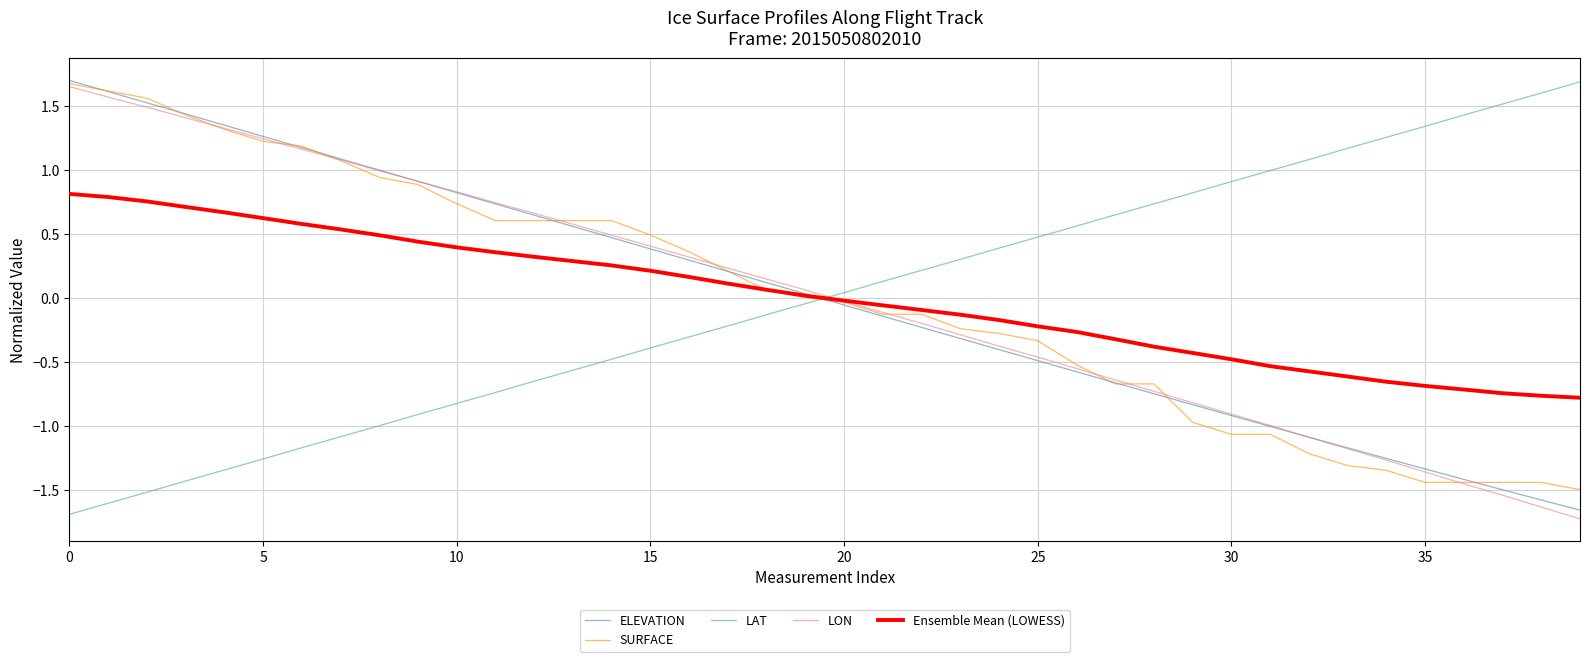

At how many categories does at least one series exceed 0?

40